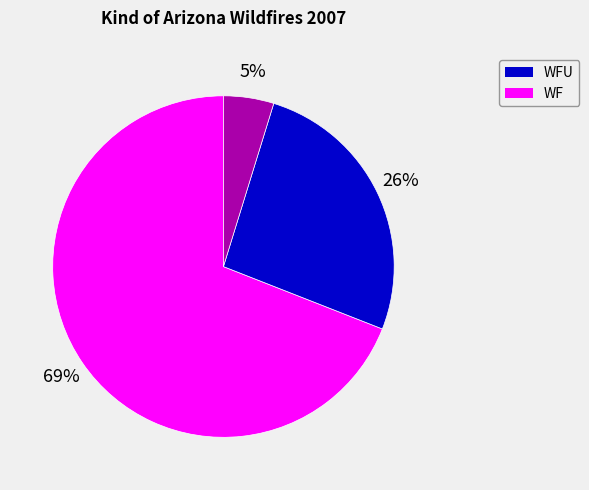

Is there a majority slice in this chart?

Yes